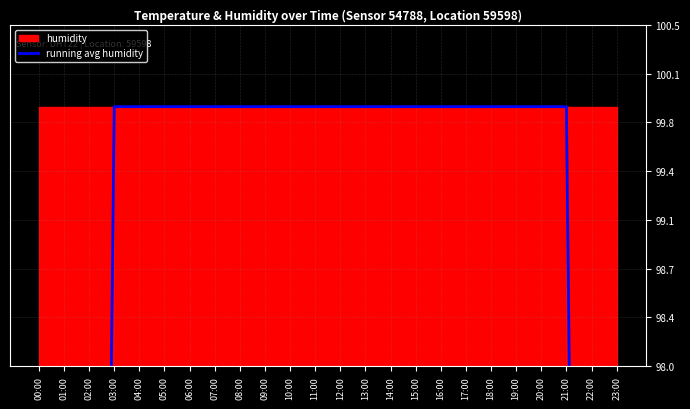

The chart shows a value of 99.9 at 11:00. True or false?

True